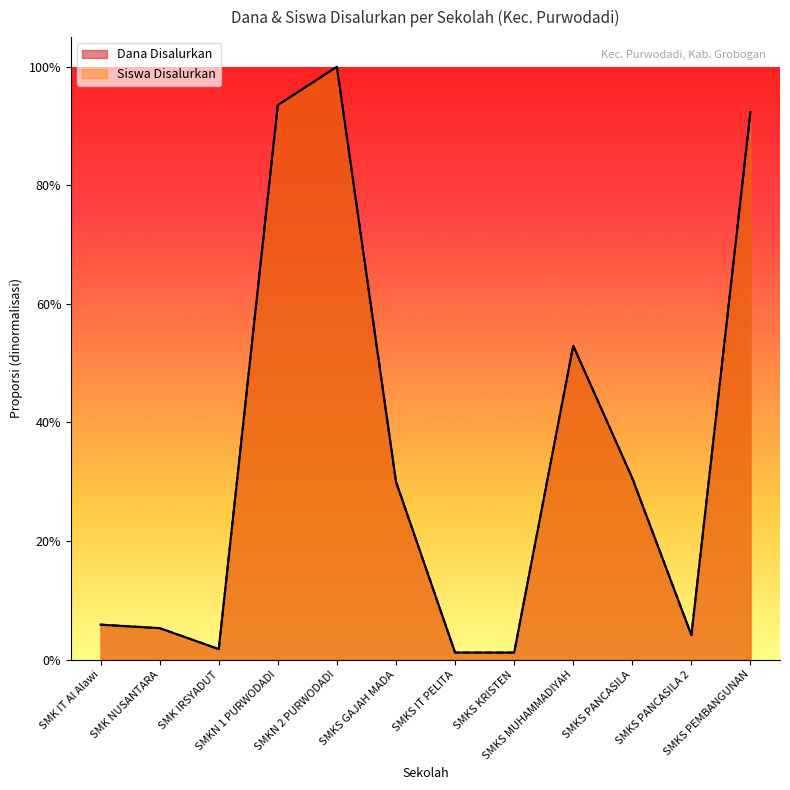

What is the highest value of the Siswa Disalurkan series?

1.0